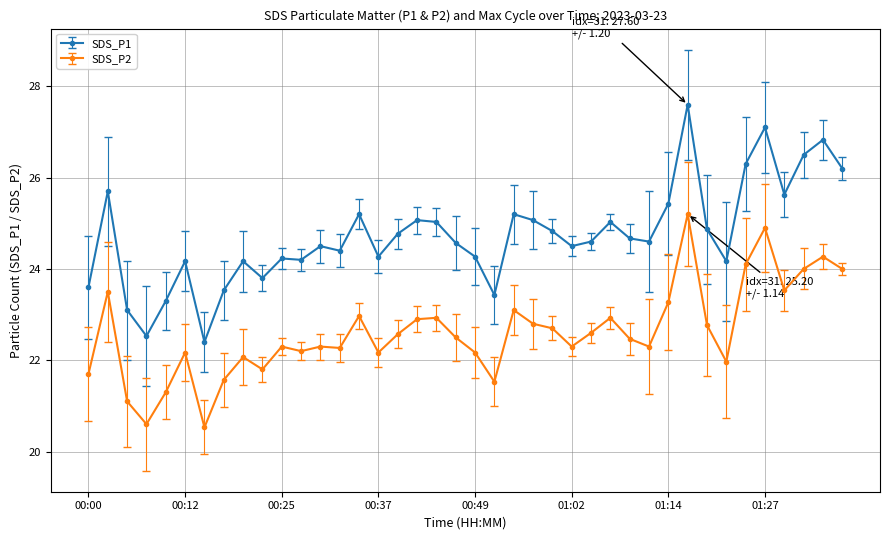

What is the value of the SDS_P2 point at the 6th from the left?

22.2